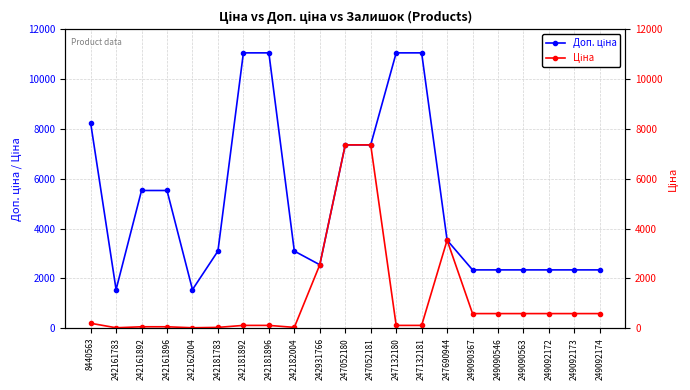

Rank the categories by Ціна value from lowest to highest.

242161783, 242162004, 242181783, 242182004, 242161892, 242161896, 242181892, 242181896, 247132180, 247132181, 8440563, 249090367, 249090546, 249090563, 249092172, 249092173, 249092174, 242931766, 247690944, 247052180, 247052181